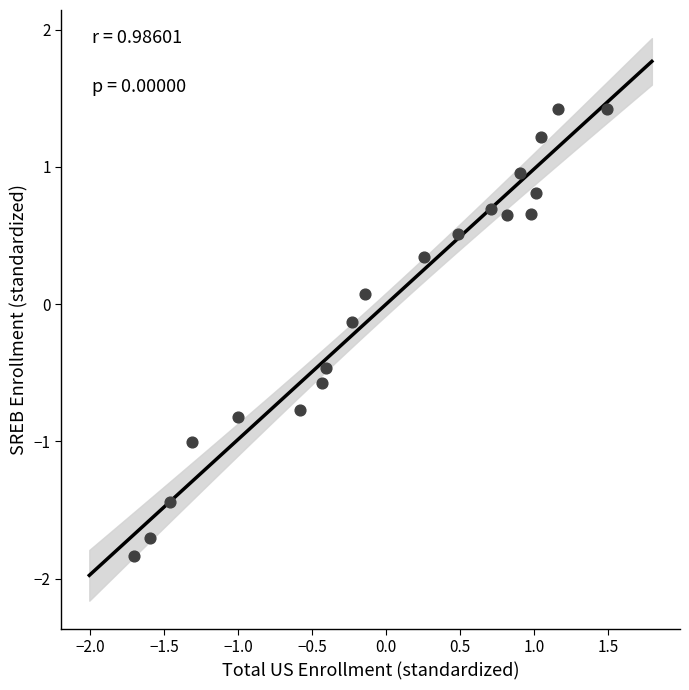

What is the range of Y values (max minus min)?

3.3